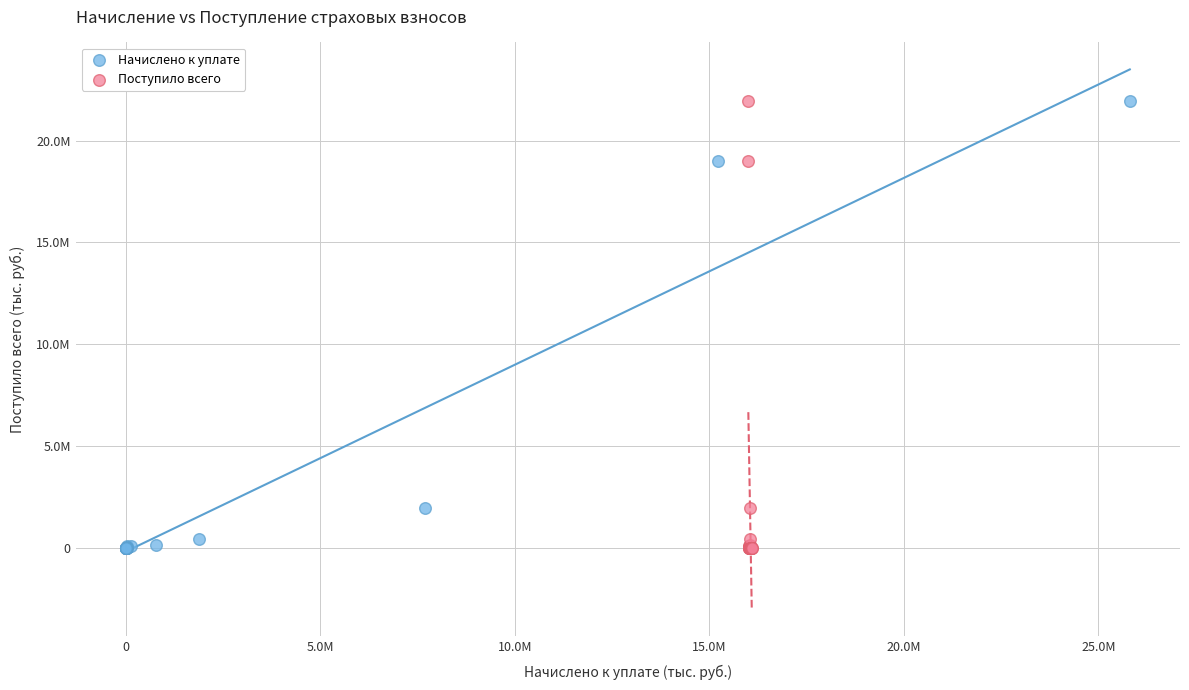

What are all the series names shown in the legend?

Начислено к уплате, Поступило всего